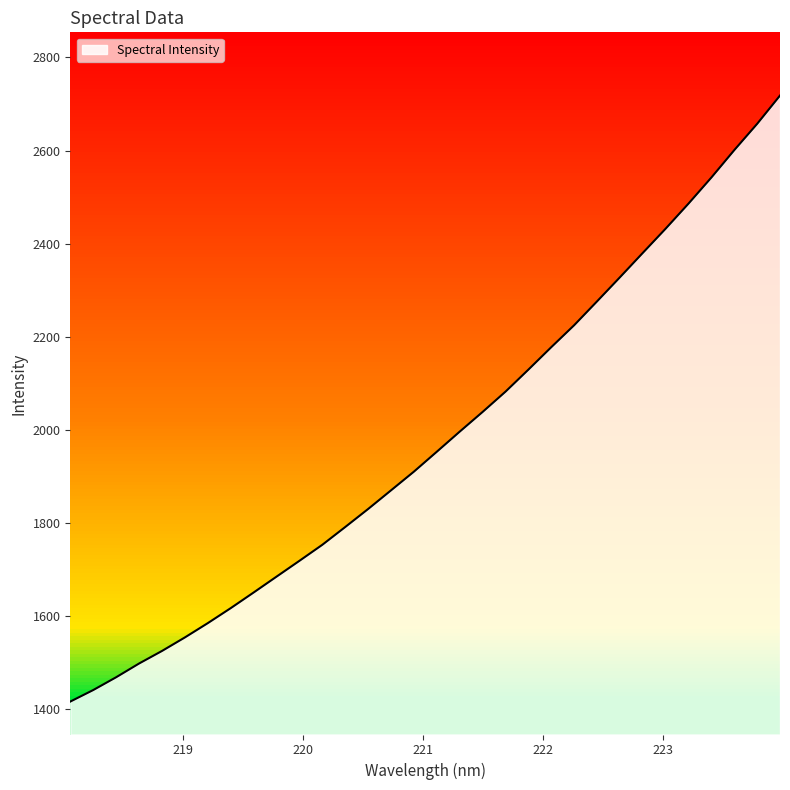

What is the maximum value shown in the chart?

2718.1